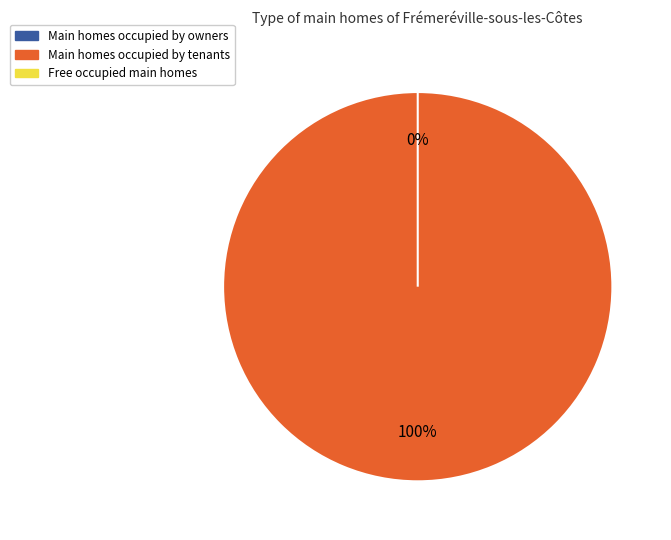

How many segments does this pie chart have?

2